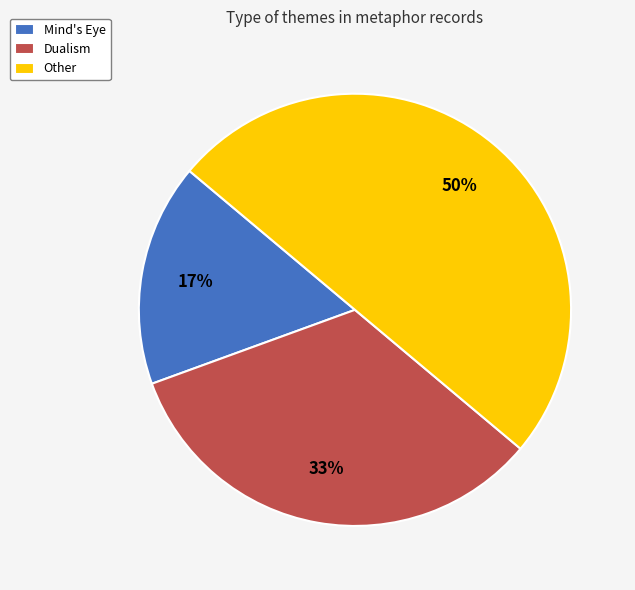

To the nearest percent, what portion does Other represent?

50%